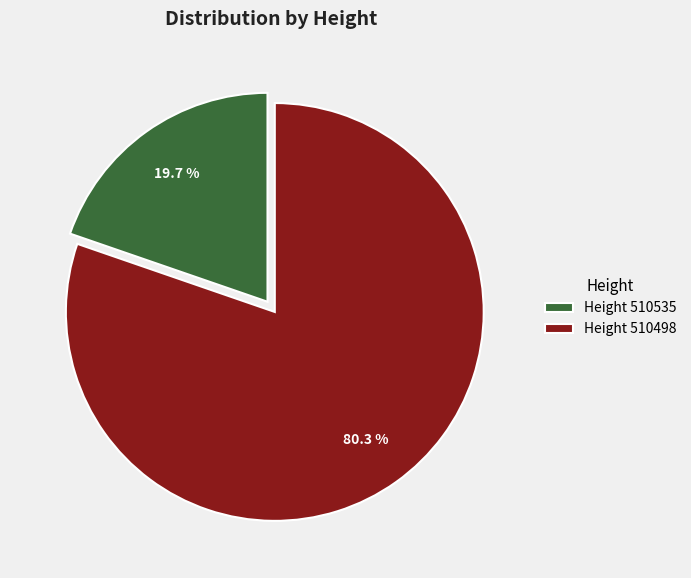

How many slices are in this pie chart?

2